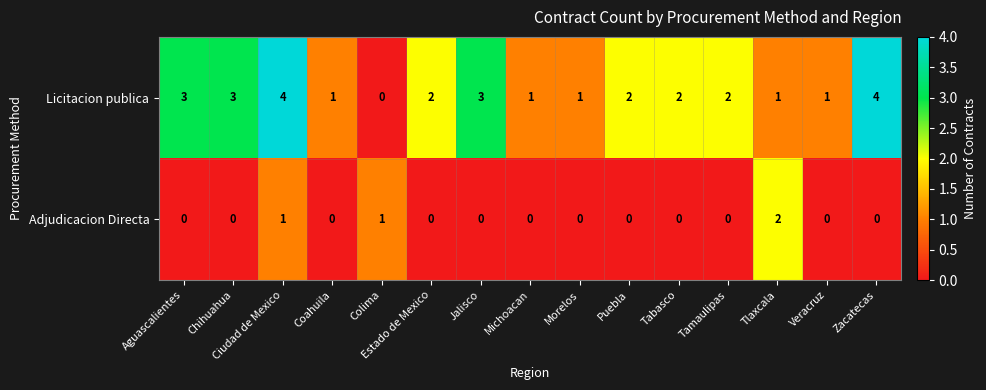

What is the total value across all series at Ciudad de Mexico?

5